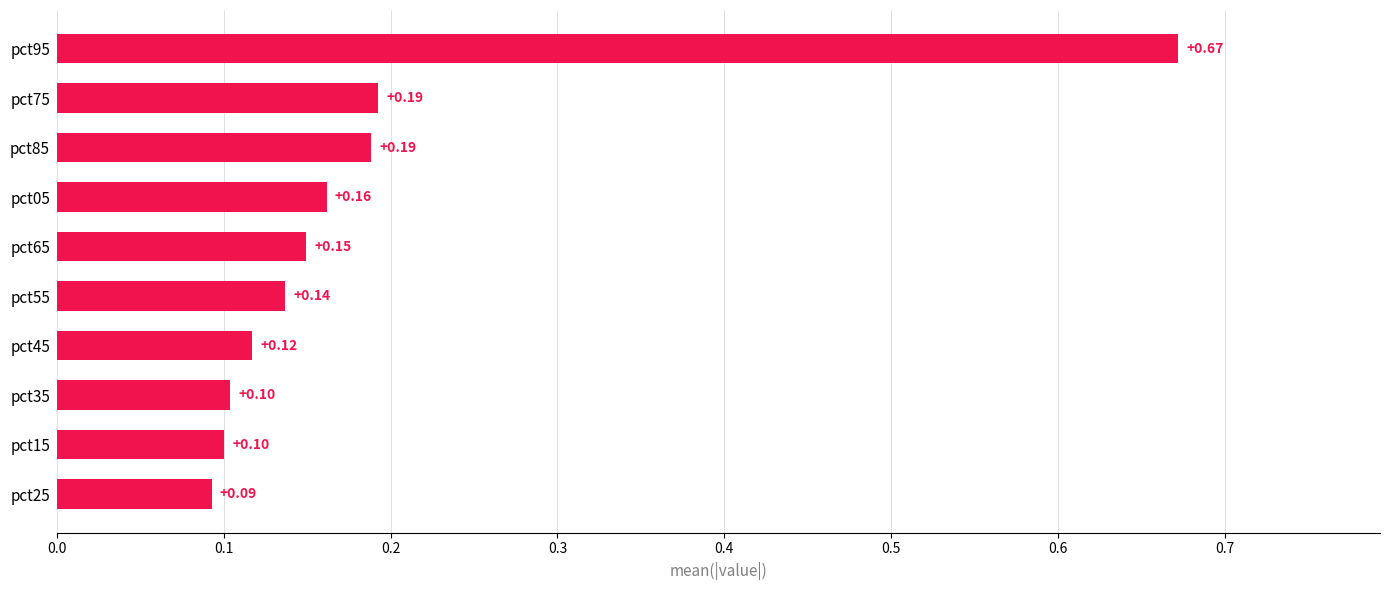

What is the difference between the second highest and minimum values?

0.1